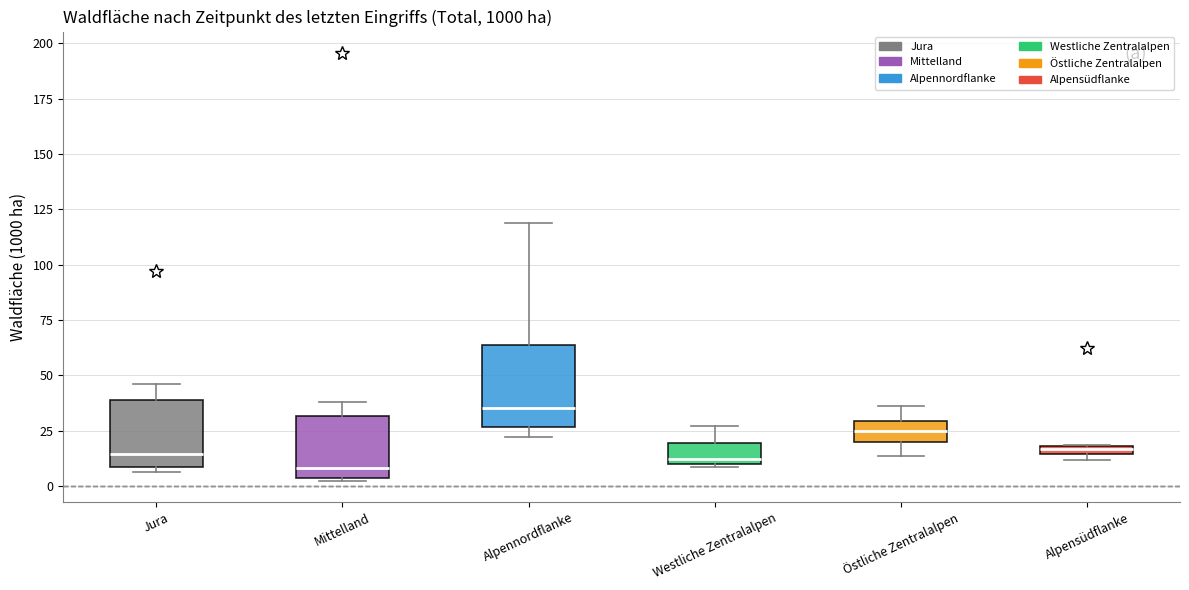

Comparing the boxes themselves (not the whiskers), which one is the tallest?

Alpennordflanke